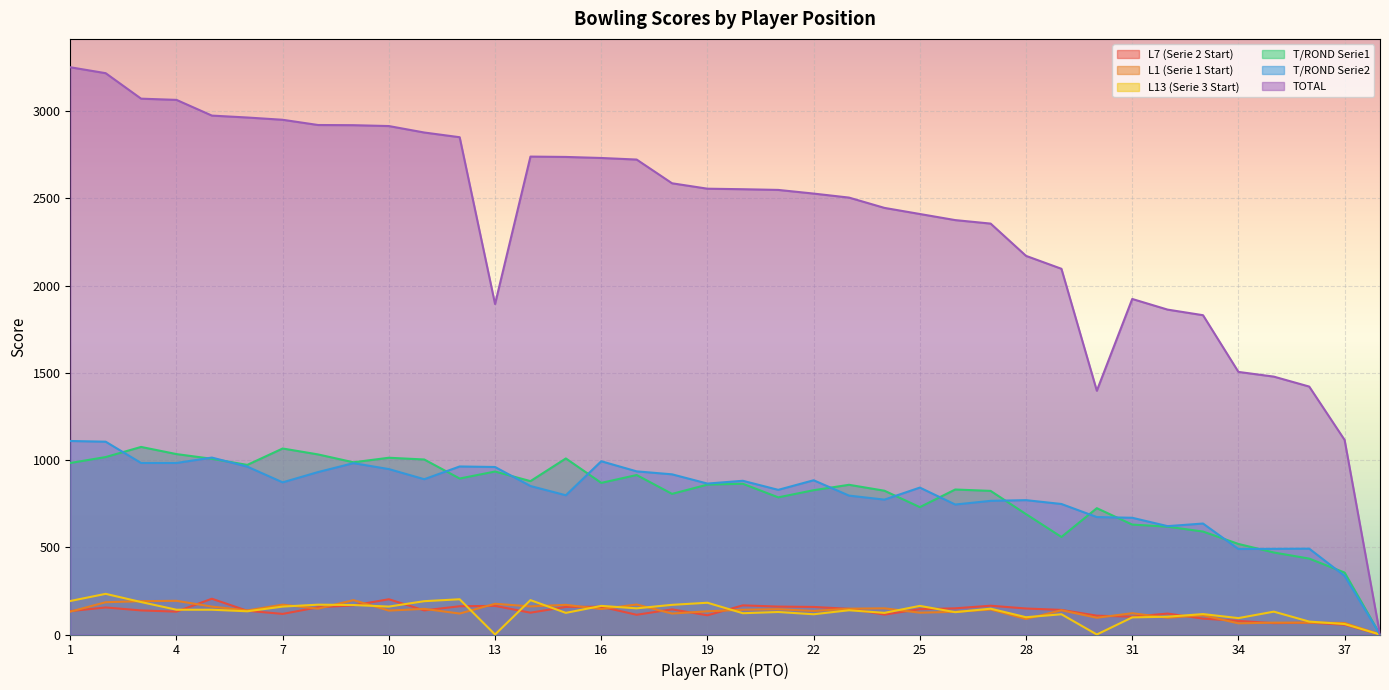

What is the difference between the L13 (Serie 3 Start) values at 37 and 38?

60